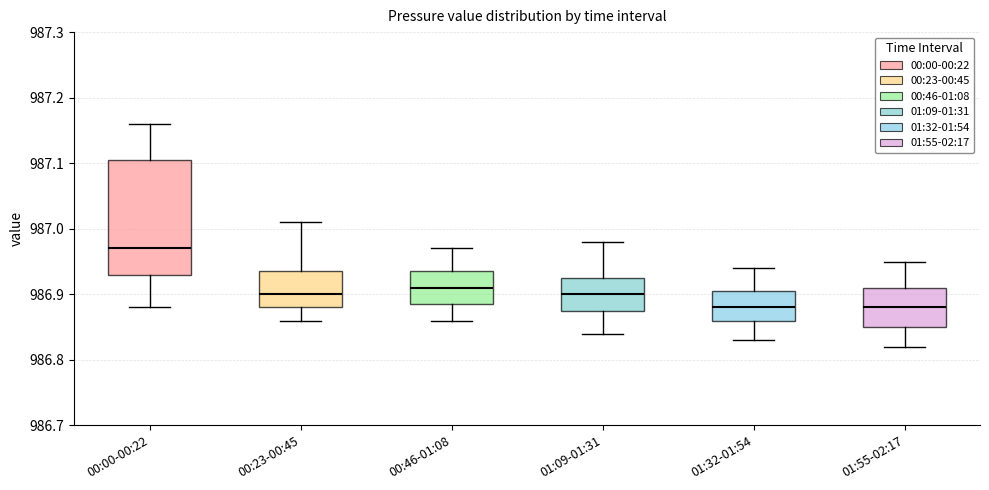

Which box has the highest median line?

00:00-00:22